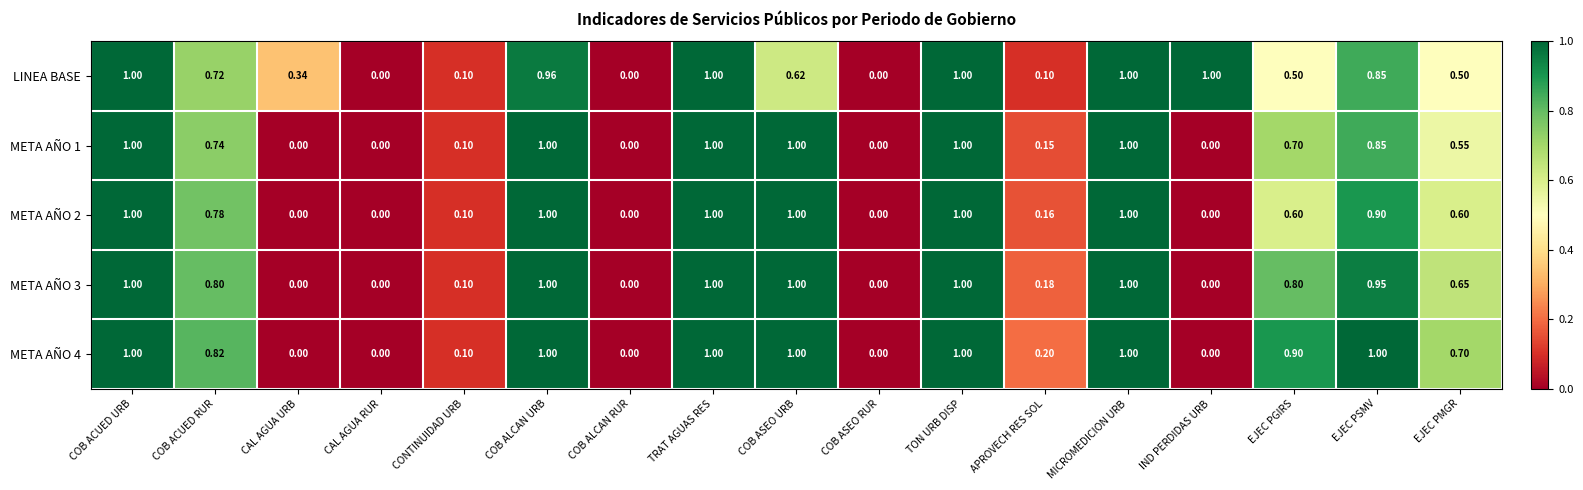

Is the value of META AÑO 1 at COB ASEO URB greater than the value of META AÑO 3 at COB ACUED RUR?

Yes